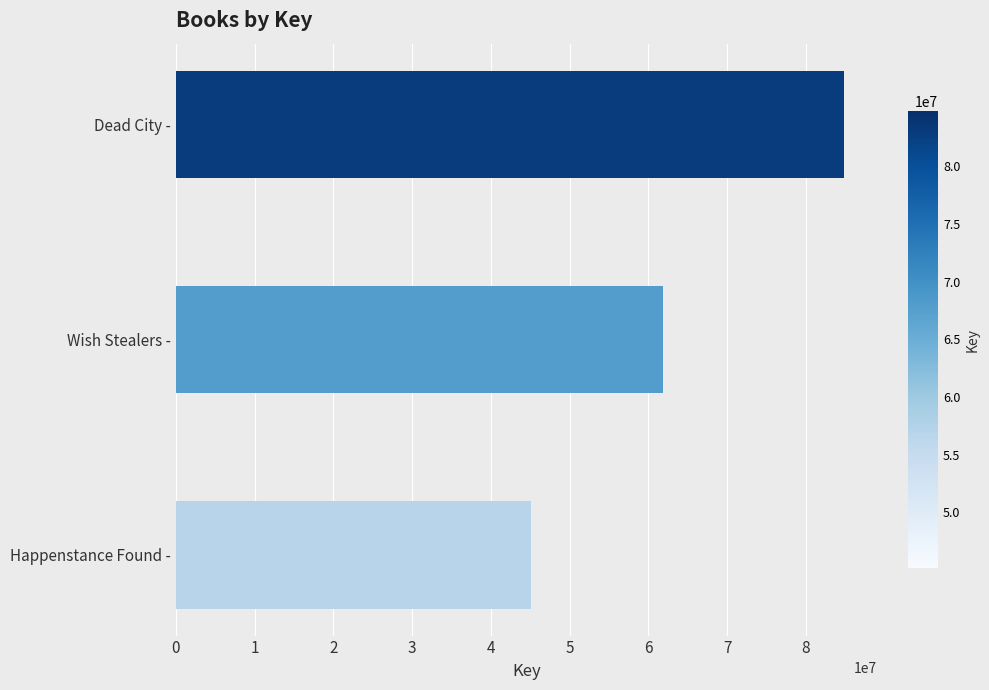

Does the chart contain stacked bars?

No